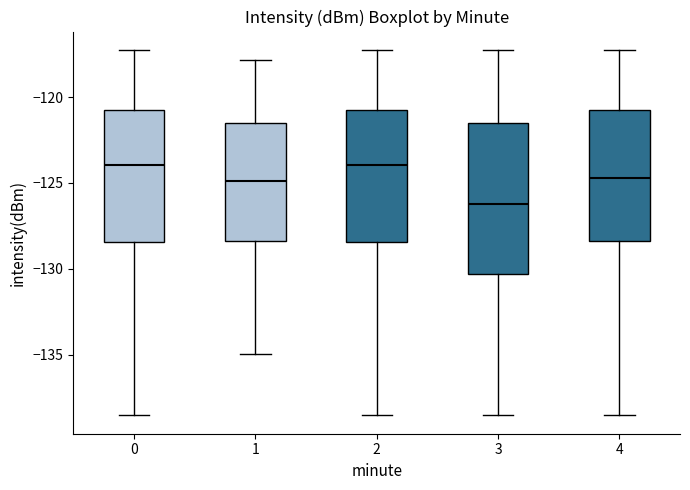

Which box is the tallest, from its lower edge to its upper edge?

3